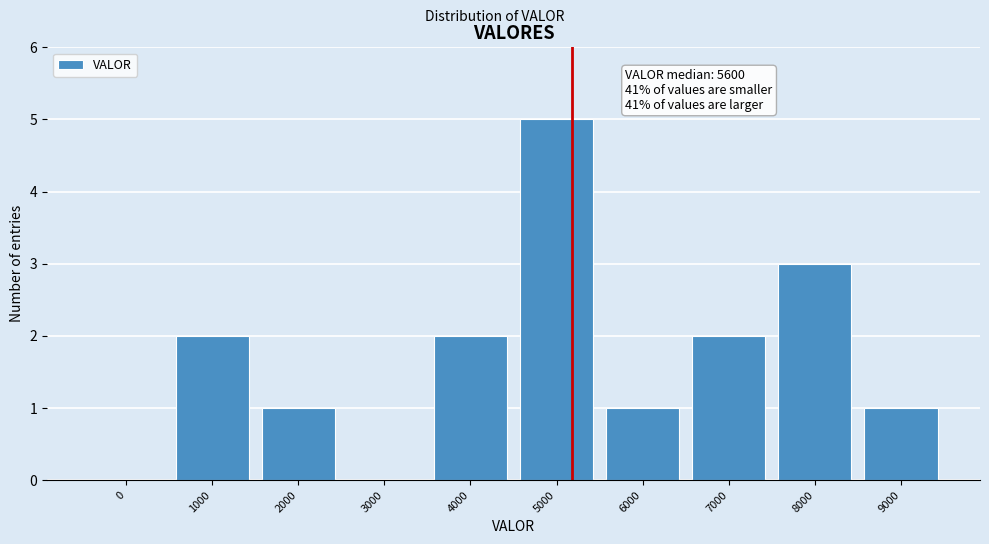

Reading left to right, extract all data points from this chart.

0=0	1000=2	2000=1	3000=0	4000=2	5000=5	6000=1	7000=2	8000=3	9000=1